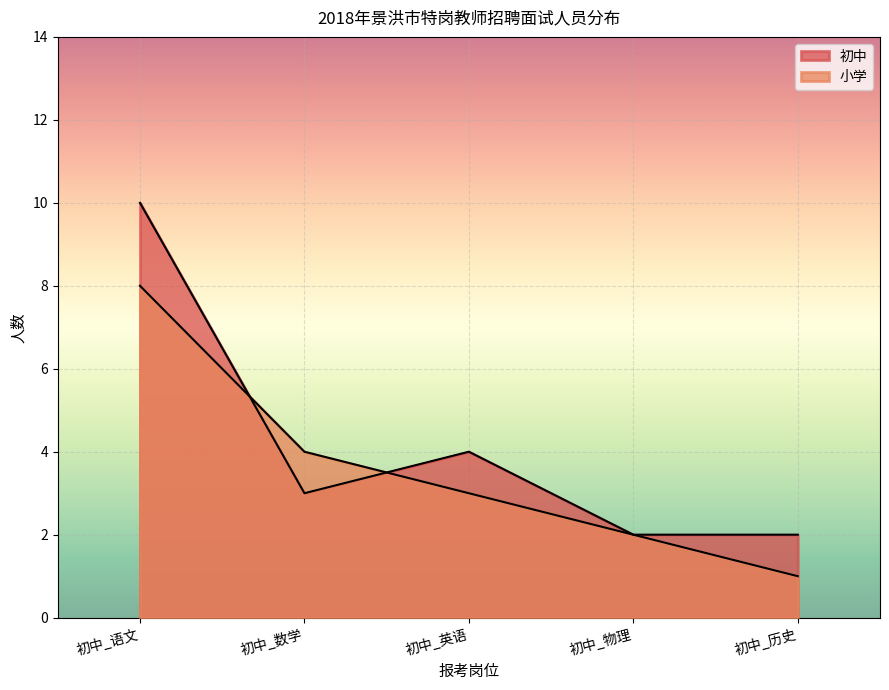

Rank the series at 初中_历史 from lowest to highest value.

小学, 初中